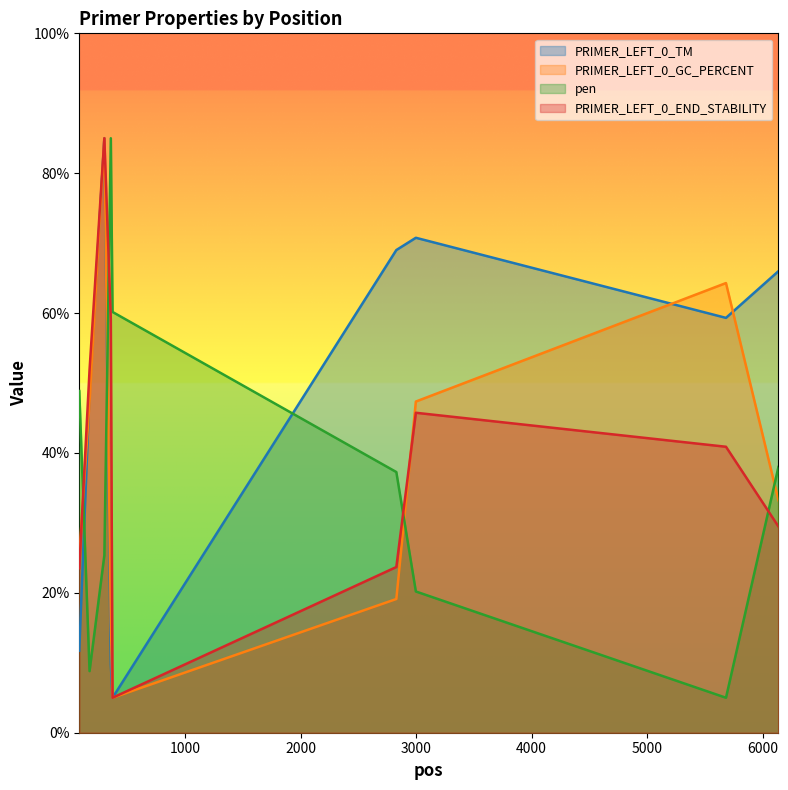

The pen series shows 4.1 at 174. True or false?

False